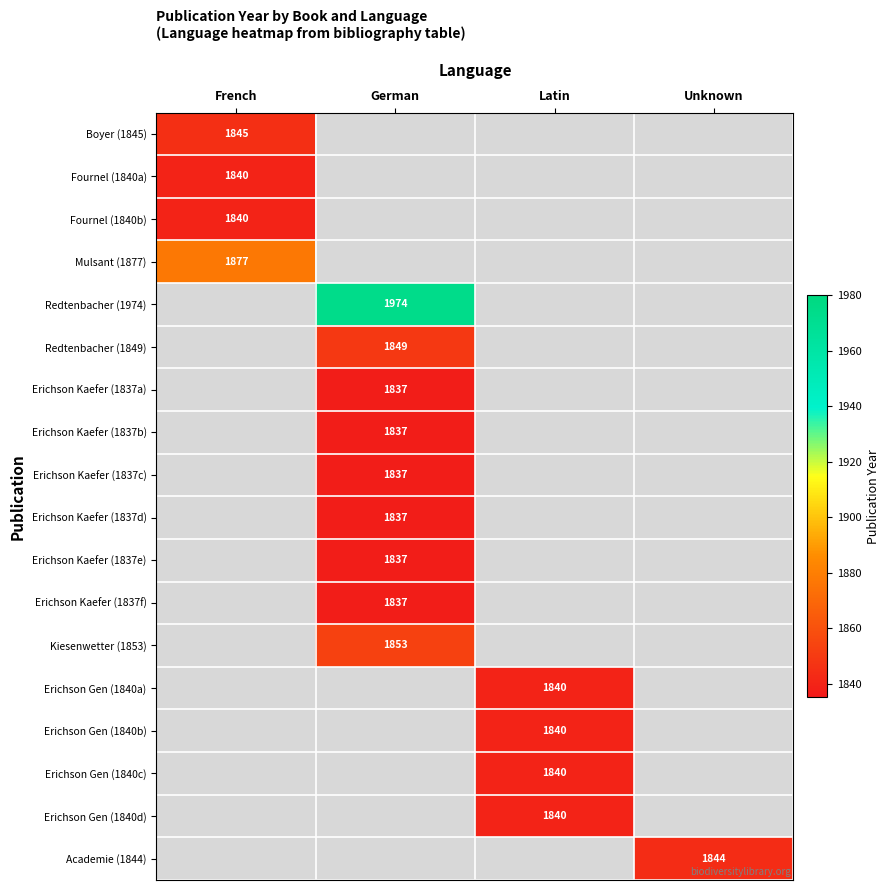

Is it true that Erichson Kaefer (1837f) equals 1837 at German?

True